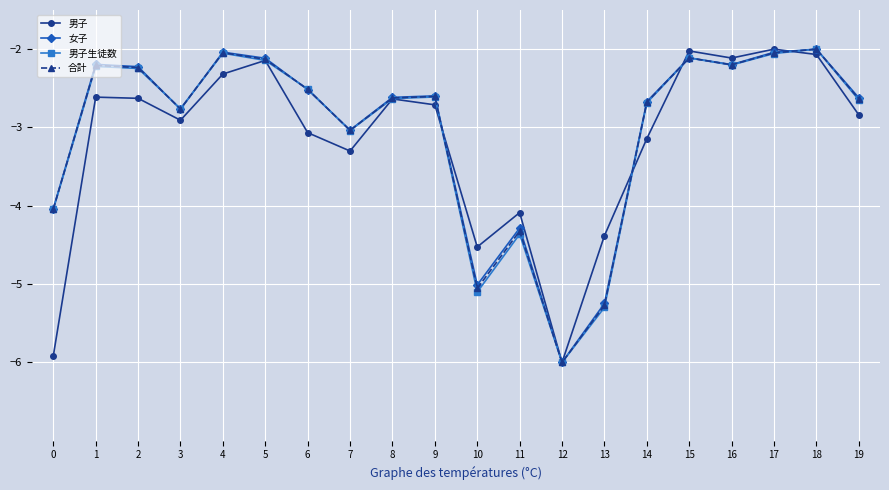

Which series ends up on top after the final intersection of 男子生徒数 and 男子?

男子生徒数